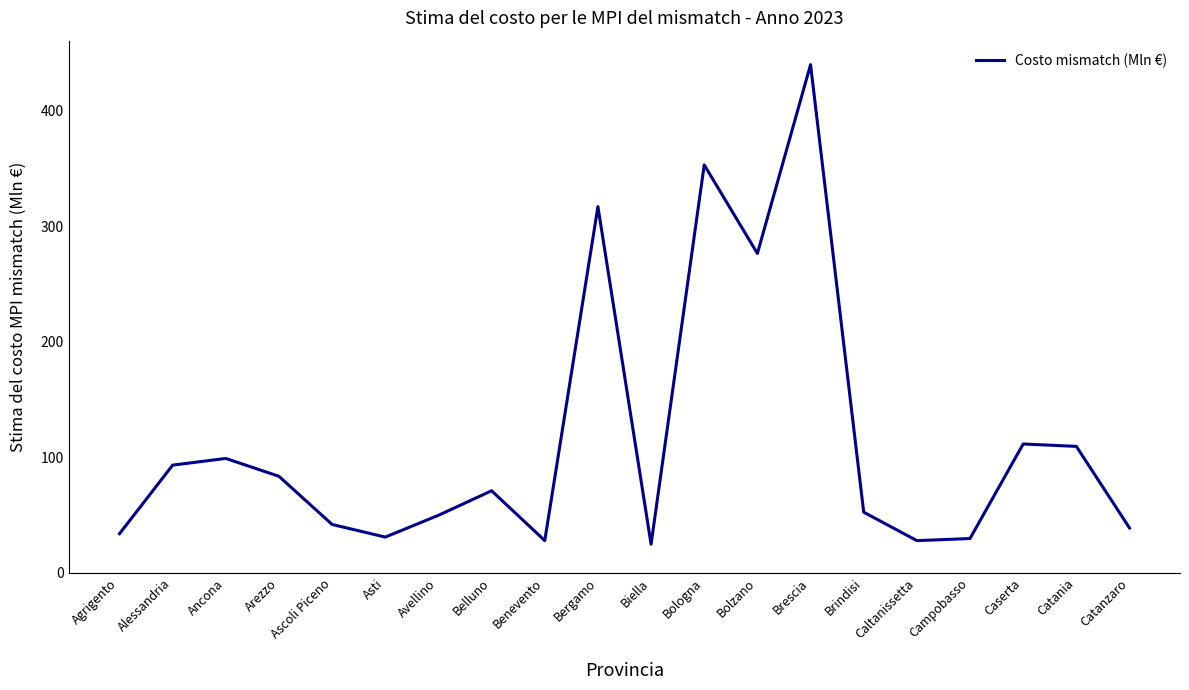

Is it true that the value at Ancona is 60.3?

False